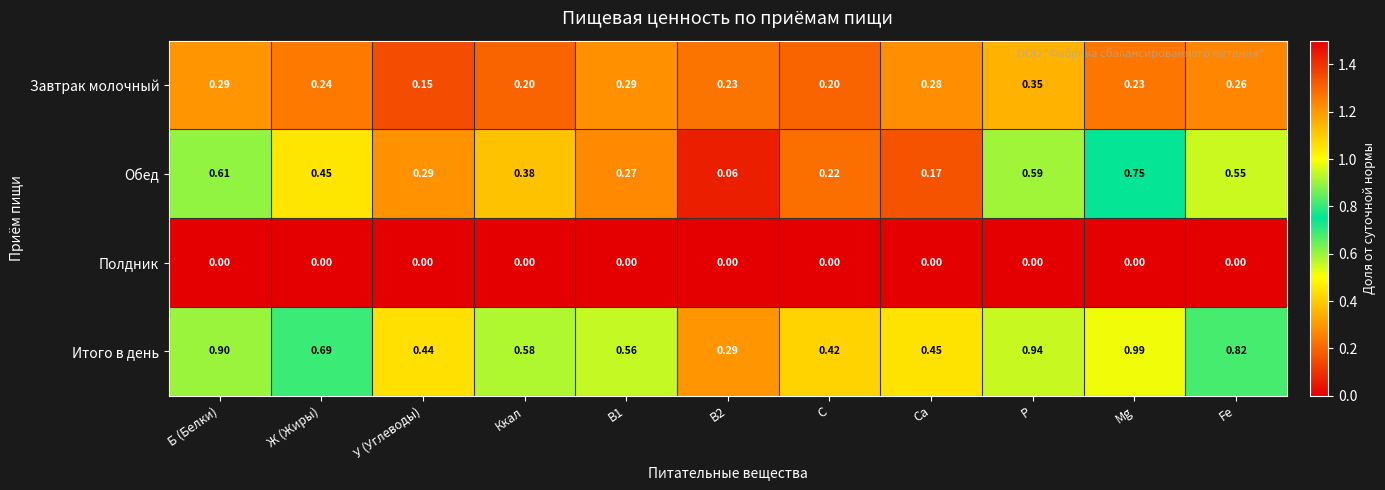

Rank the series by their maximum value, from highest to lowest.

Итого в день, Обед, Завтрак молочный, Полдник